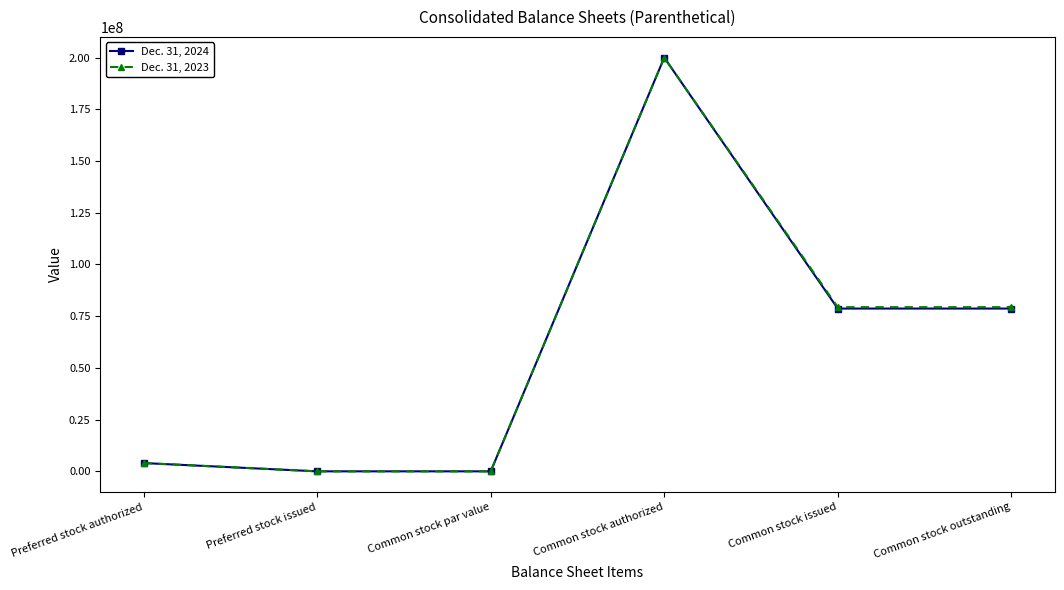

What is the spread (max minus min) of values at Common stock issued?

681000